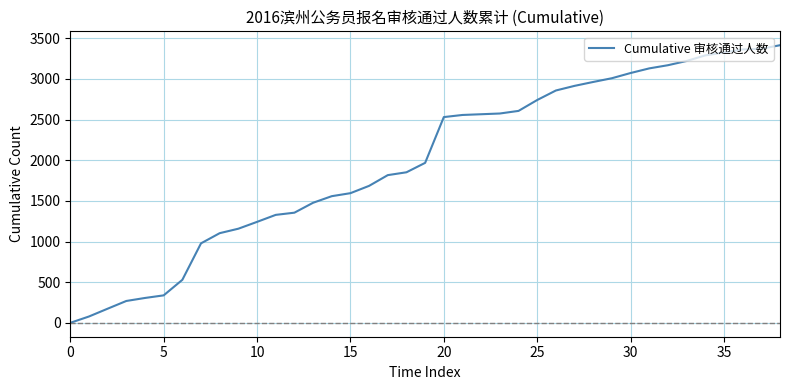

What is the difference between the maximum and minimum values?

3415